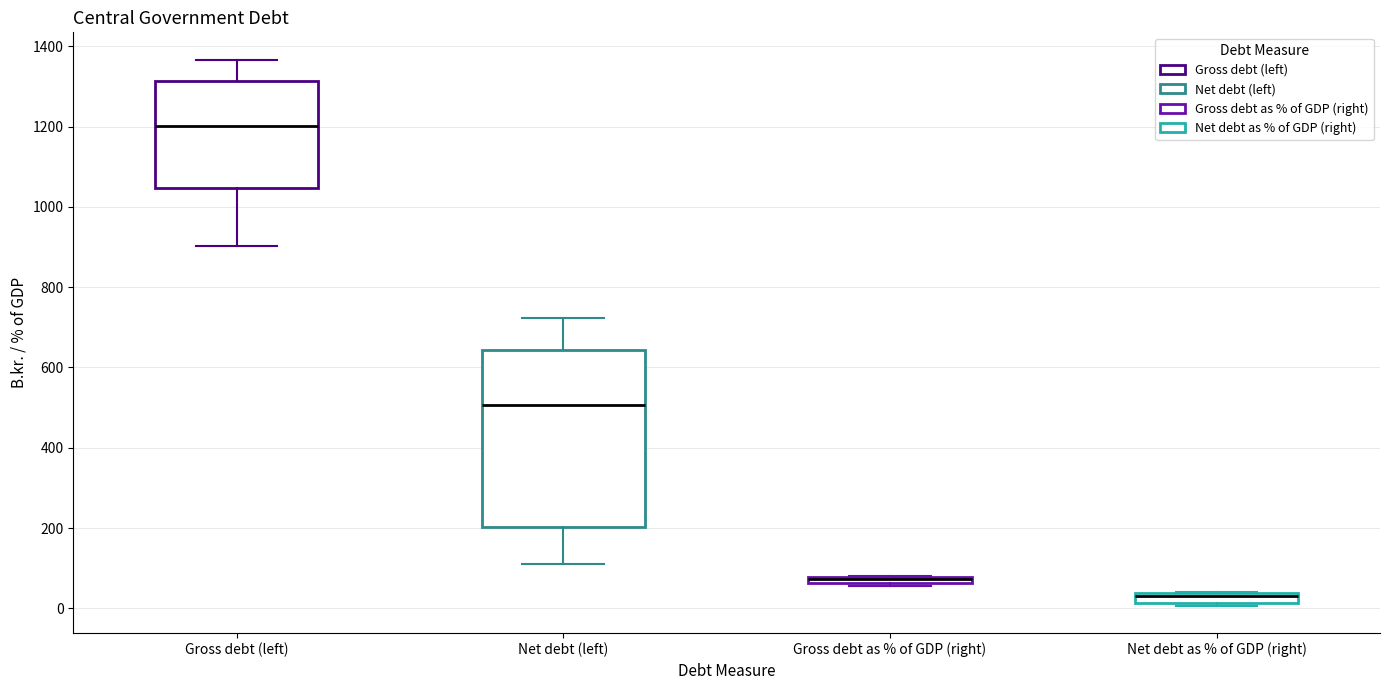

Where is the upper edge of the box for Gross debt as % of GDP (right) on the y-axis? The values are not printed on the chart, so give them approximately, as read against the axis.

80